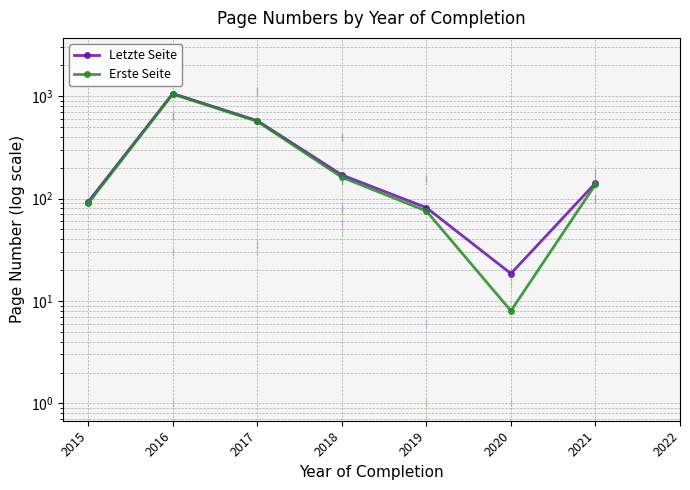

True or false: Erste Seite has a value of 10.9 at 2020.

False